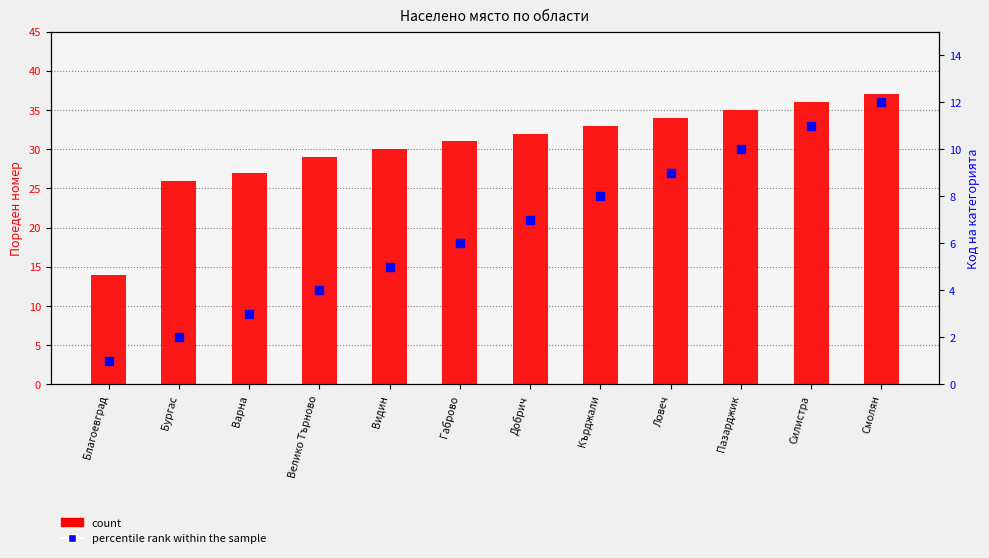

Which series has the largest Y range (max minus min)?

count